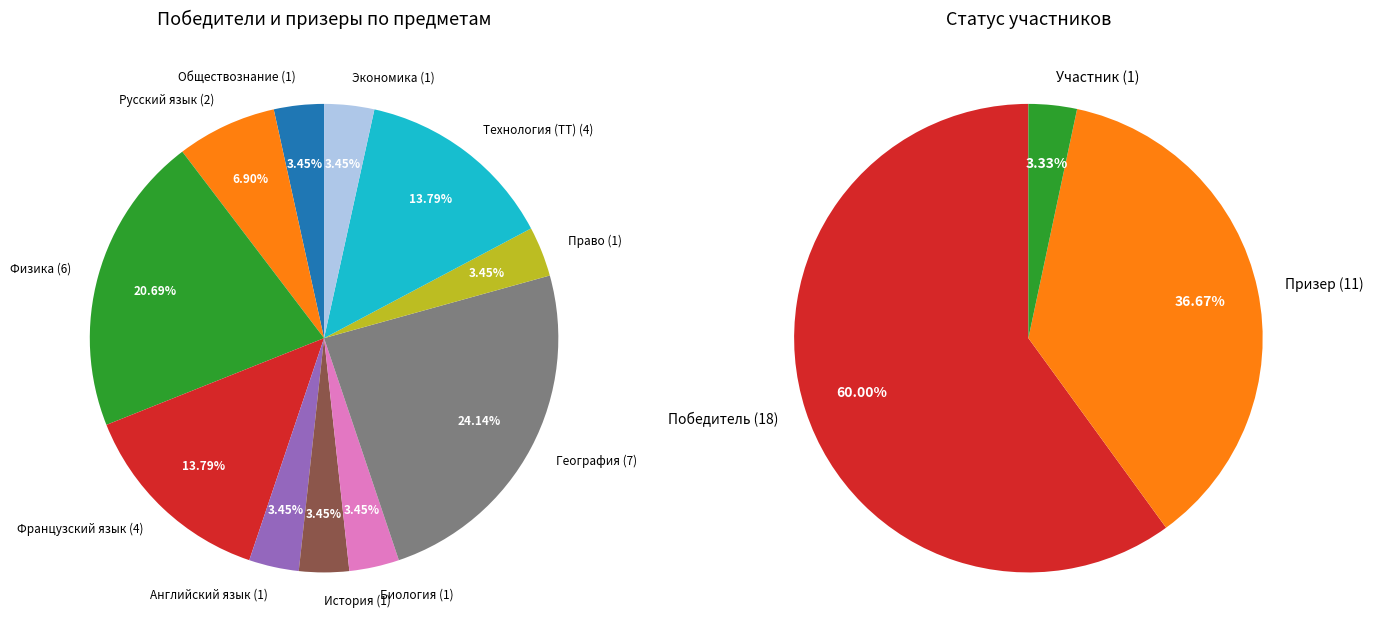

To the nearest percent, what is the average slice percentage?

9%